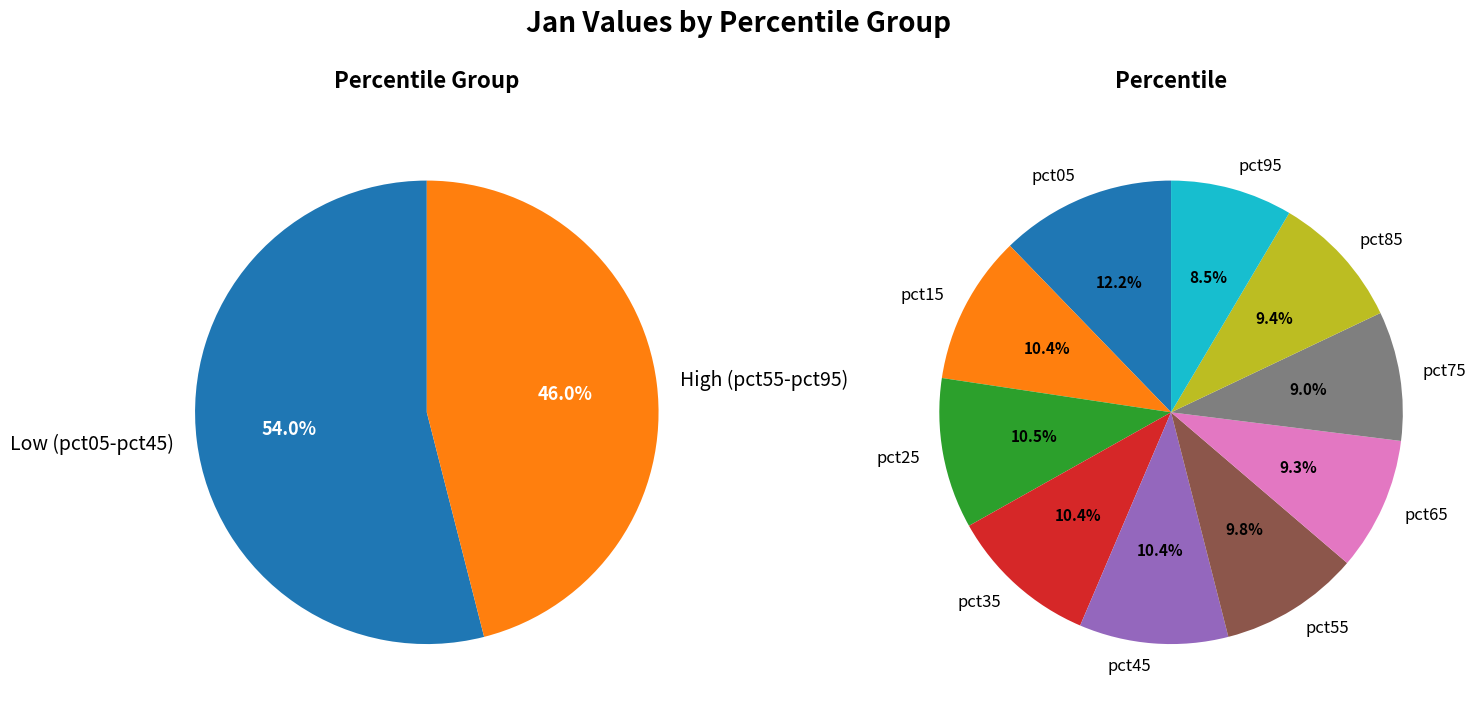

Is it true that pct05 is 12% of the pie?

True